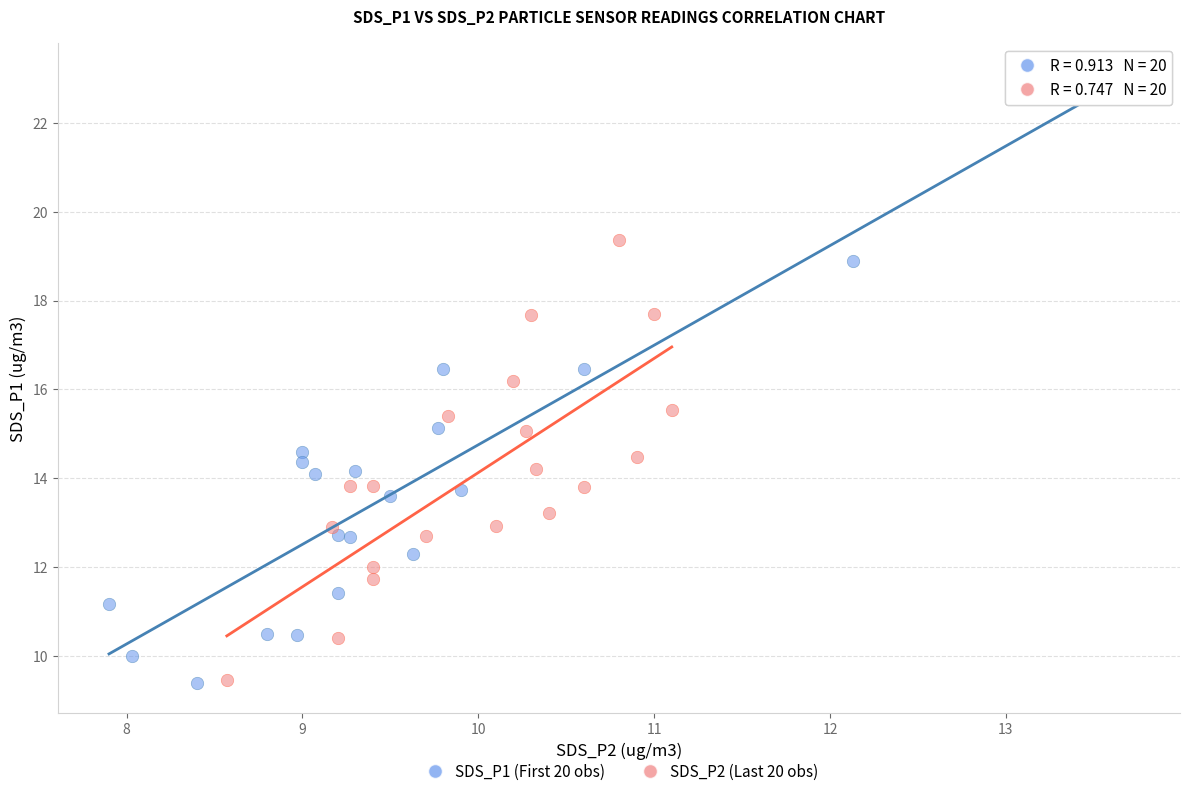

What are all the series names shown in the legend?

SDS_P1 (First 20 obs), SDS_P2 (Last 20 obs)